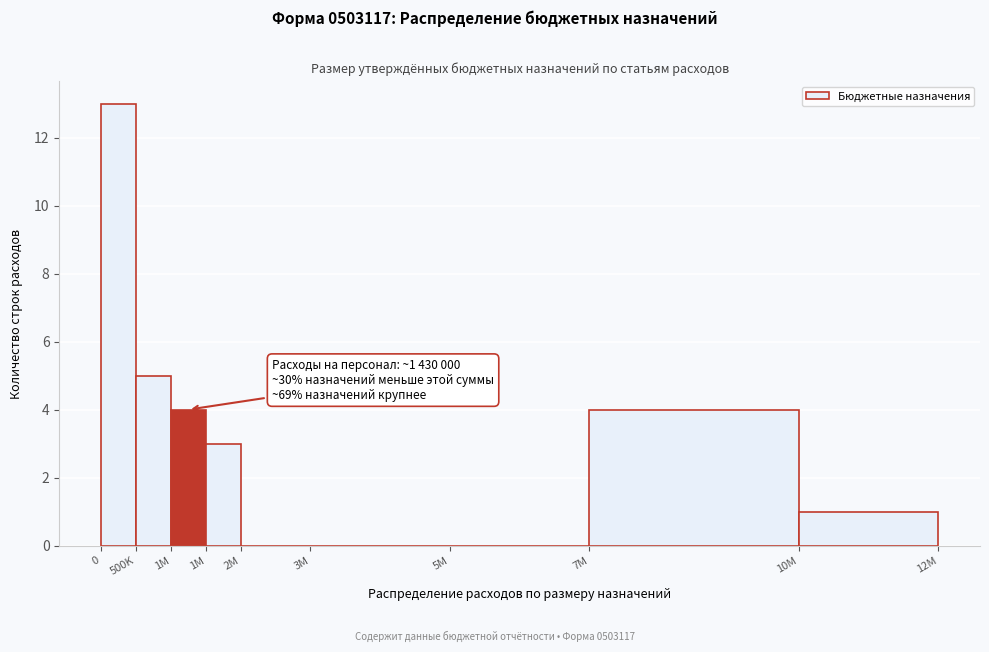

Are the bars horizontal?

No